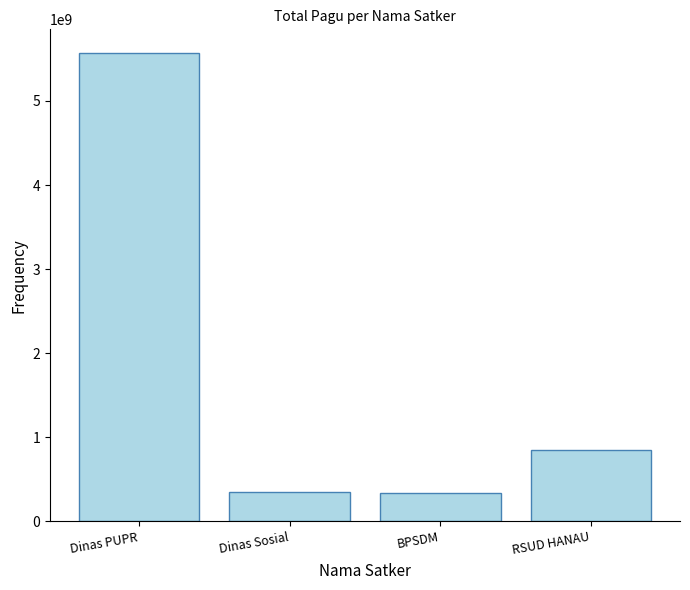

What position from the left is RSUD HANAU?

4